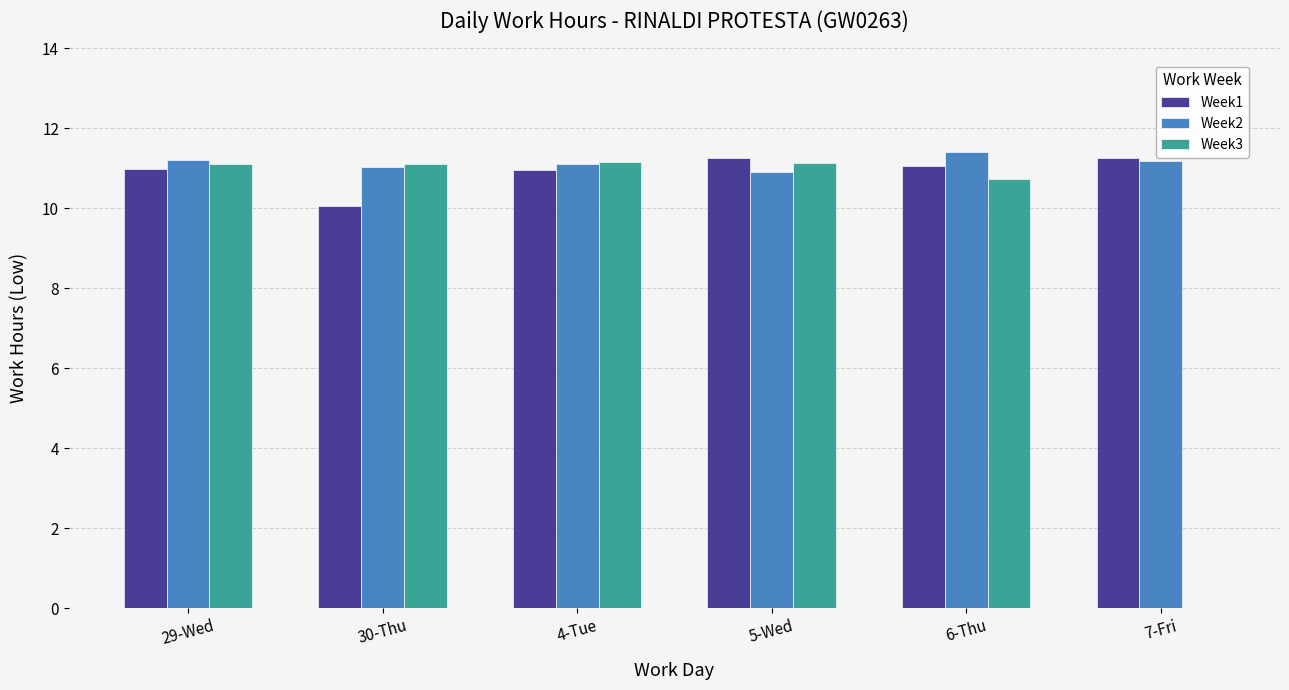

How many categories are shown in the chart?

6